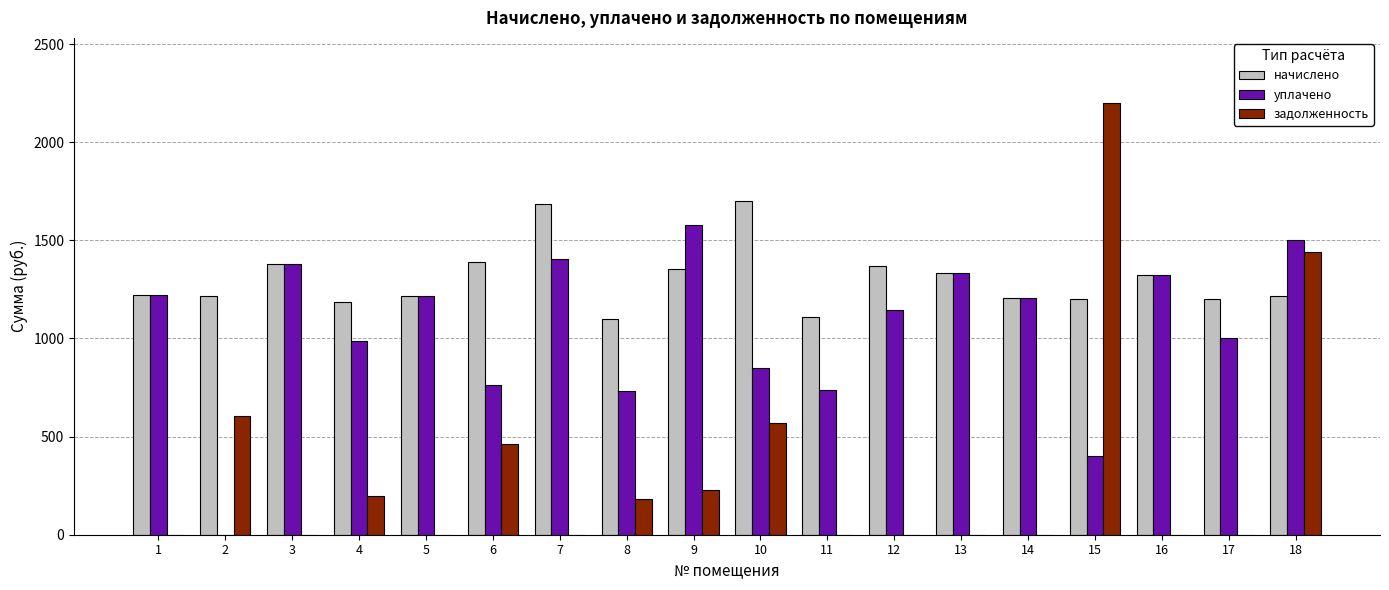

How many data points in уплачено are above 1206?

9